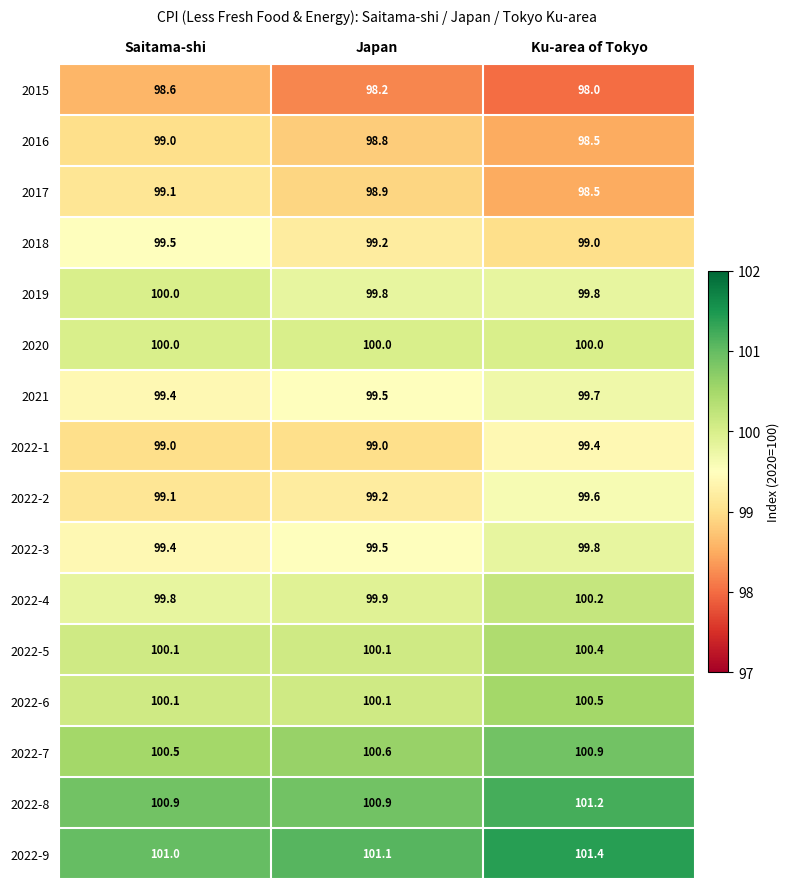

What is the difference between the highest and lowest values at Saitama-shi?

2.4